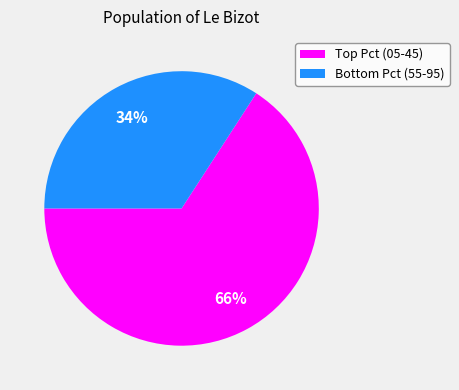

How many segments does this pie chart have?

2